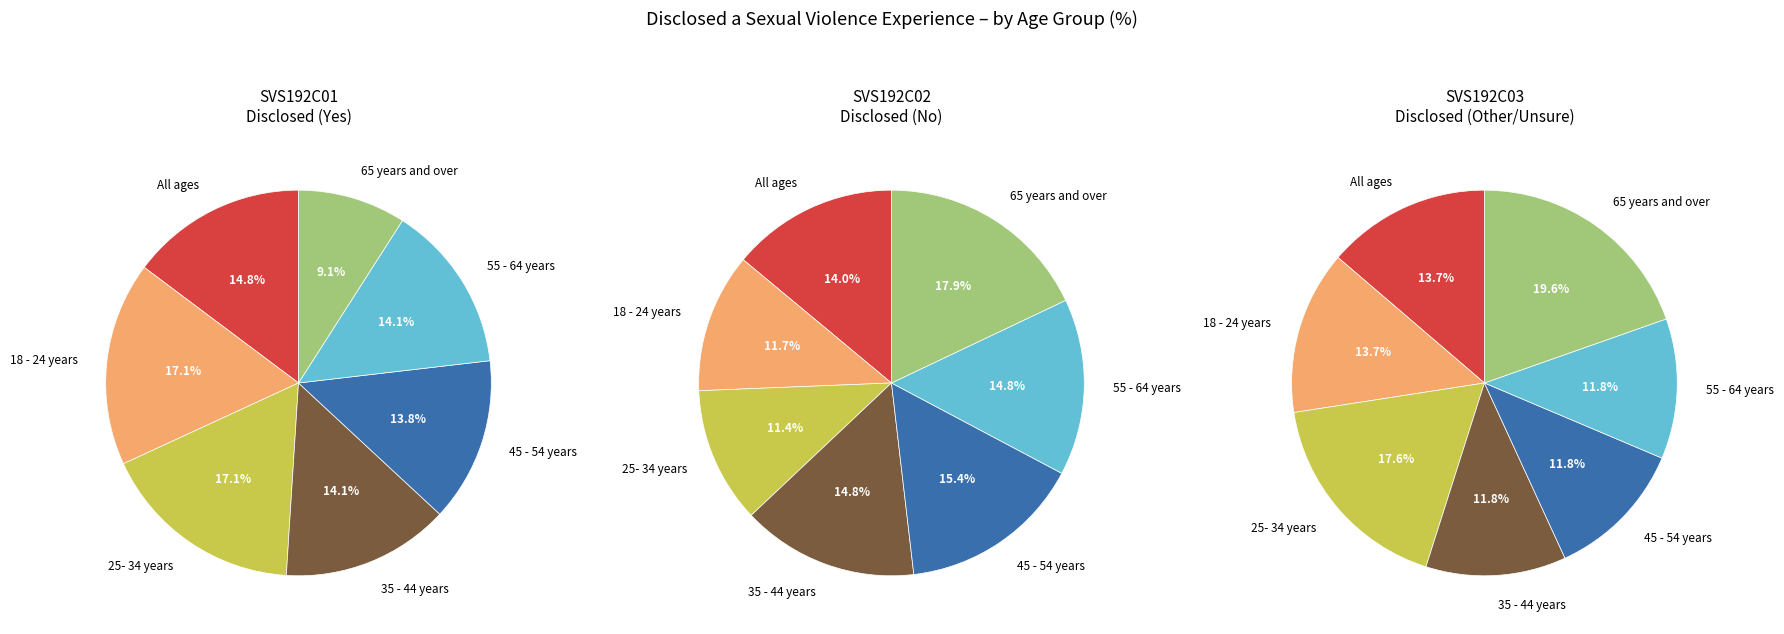

Between 25- 34 years and All ages, which is larger?

25- 34 years